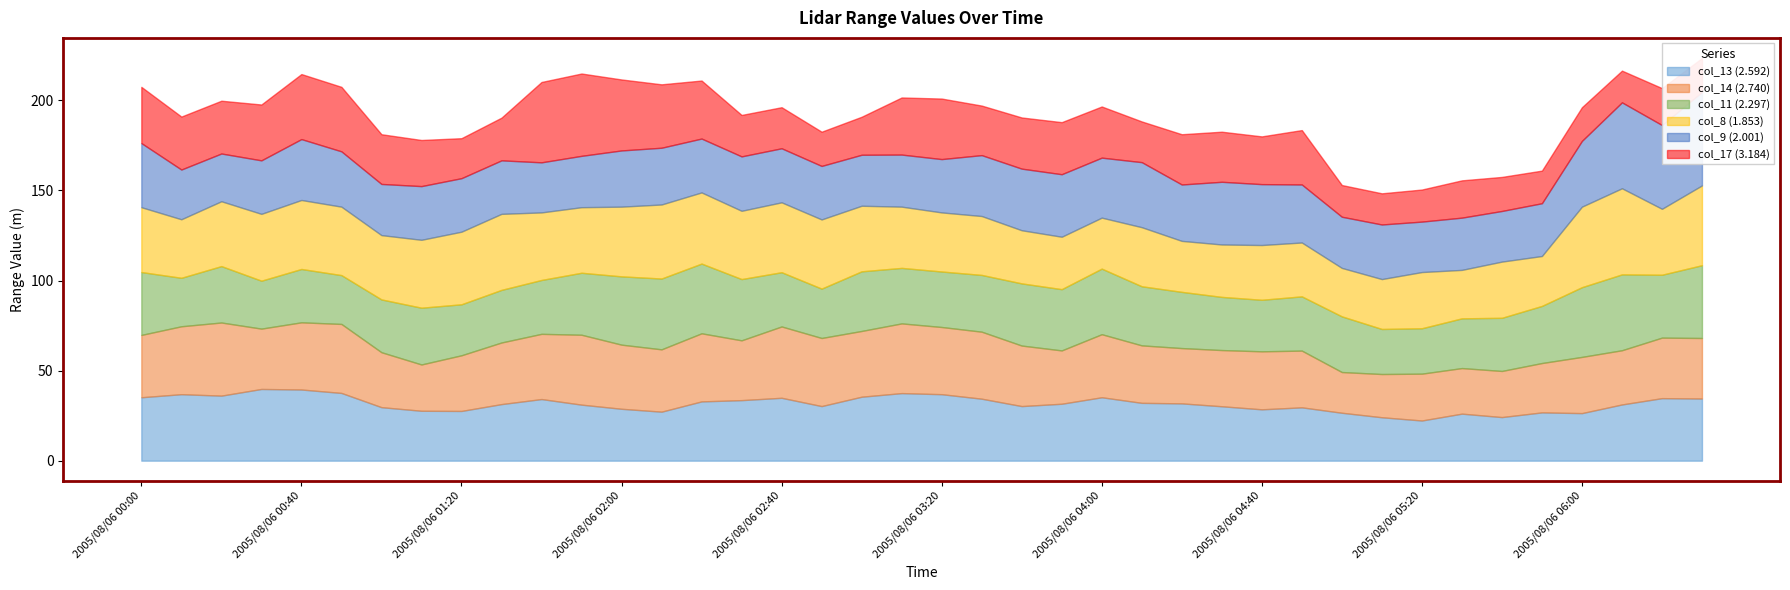

List the labels in order of col_9 (2.001) value, largest first.

2005/08/06 06:30, 2005/08/06 06:10, 2005/08/06 06:20, 2005/08/06 06:00, 2005/08/06 04:10, 2005/08/06 00:00, 2005/08/06 04:30, 2005/08/06 03:50, 2005/08/06 03:40, 2005/08/06 00:40, 2005/08/06 03:30, 2005/08/06 04:40, 2005/08/06 04:00, 2005/08/06 04:50, 2005/08/06 02:10, 2005/08/06 04:20, 2005/08/06 02:00, 2005/08/06 00:50, 2005/08/06 05:10, 2005/08/06 02:30, 2005/08/06 02:40, 2005/08/06 02:20, 2005/08/06 01:10, 2005/08/06 00:30, 2005/08/06 01:20, 2005/08/06 01:30, 2005/08/06 02:50, 2005/08/06 03:20, 2005/08/06 05:50, 2005/08/06 05:30, 2005/08/06 03:10, 2005/08/06 01:50, 2005/08/06 01:00, 2005/08/06 05:00, 2005/08/06 03:00, 2005/08/06 05:40, 2005/08/06 05:20, 2005/08/06 01:40, 2005/08/06 00:10, 2005/08/06 00:20